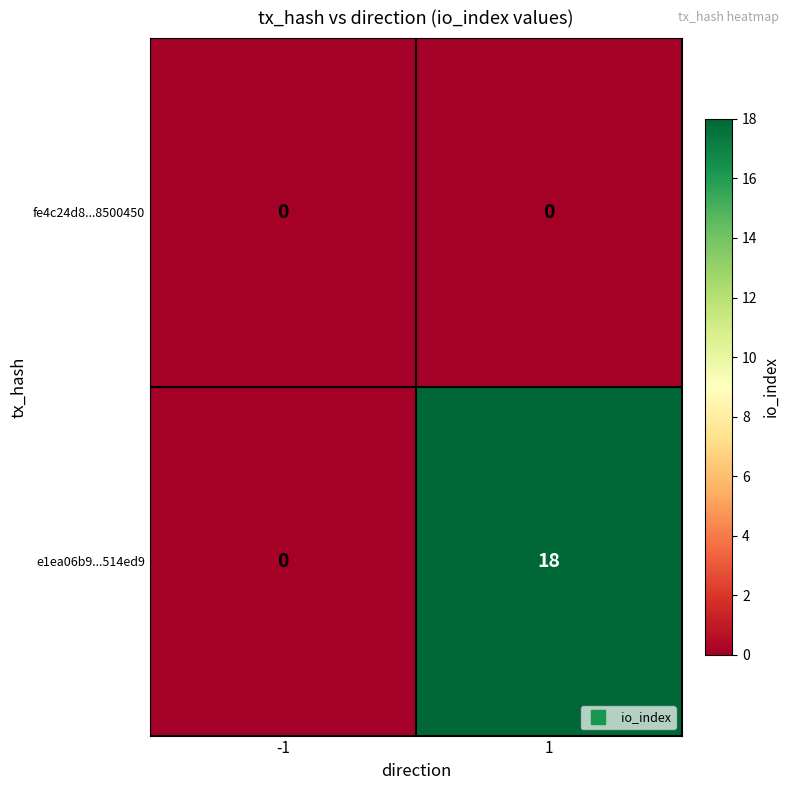

Is it true that e1ea06b9...514ed9 equals 0 at -1?

True